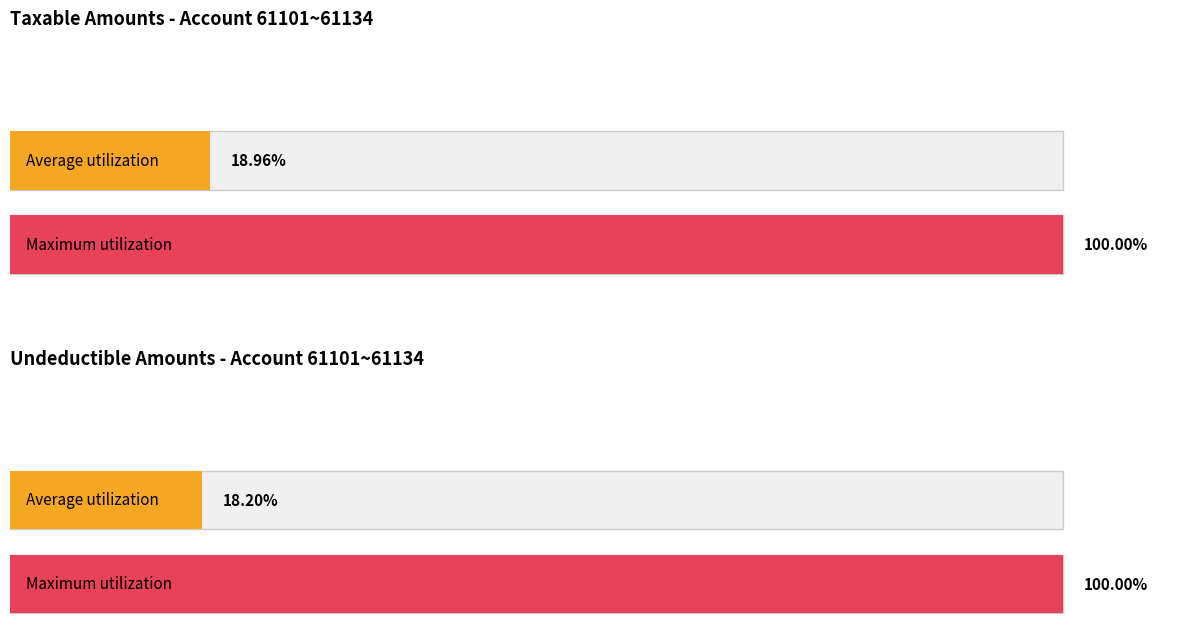

Rank the series by their average value, from lowest to highest.

Undeductible, Taxable